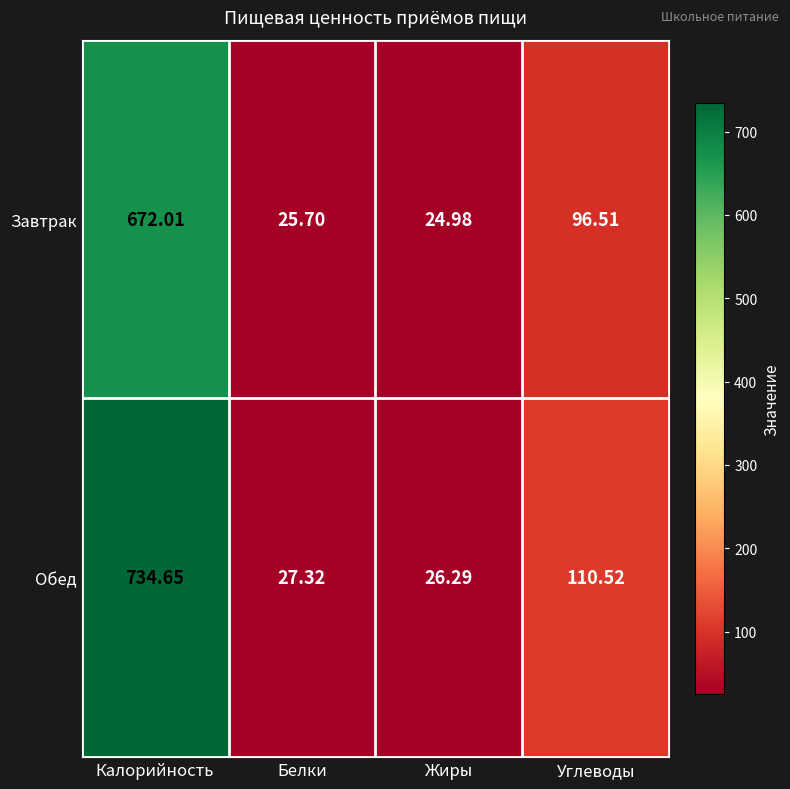

How many distinct data groups are displayed?

2